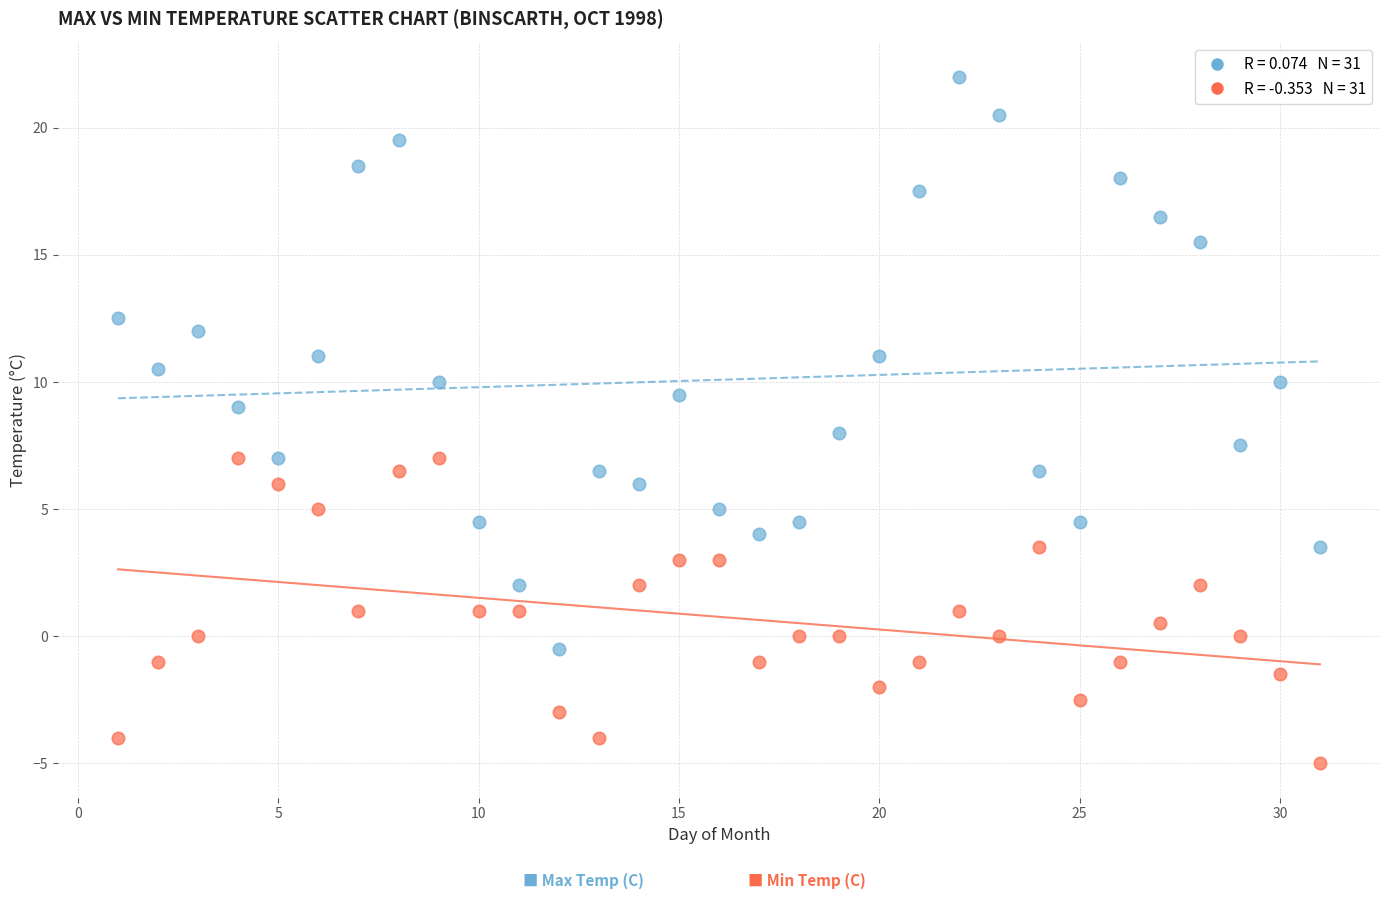

Across all data points, what is the range of X values (max minus min)?

30.0